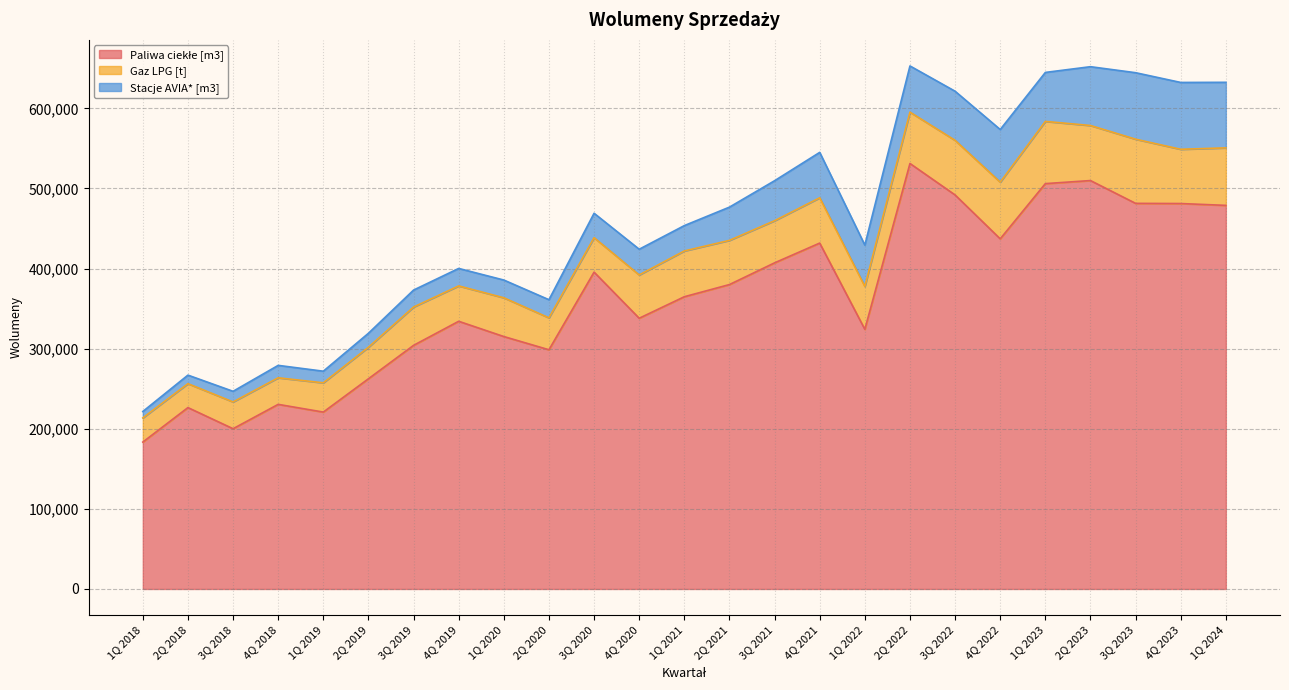

In Stacje AVIA* [m3], how many points are lower than both neighbors (excluding endpoints)?

4